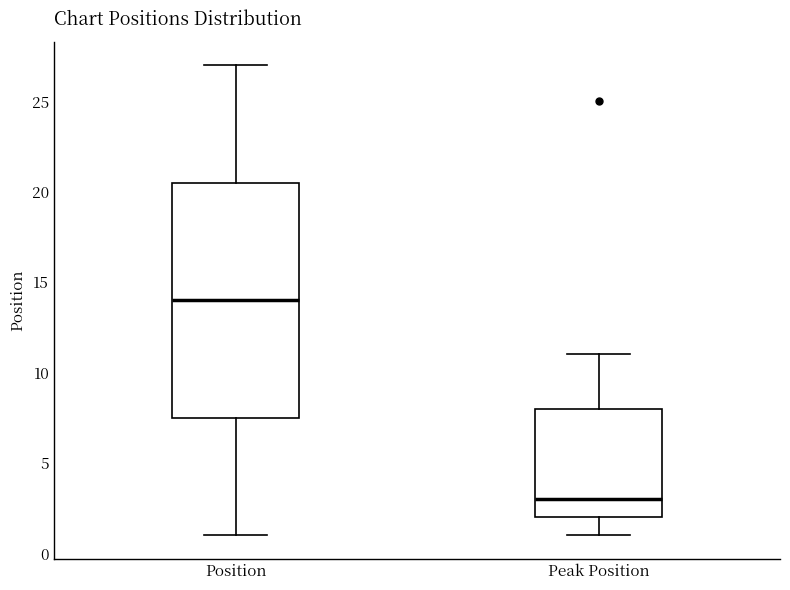

Which box's median line is the lowest?

Peak Position